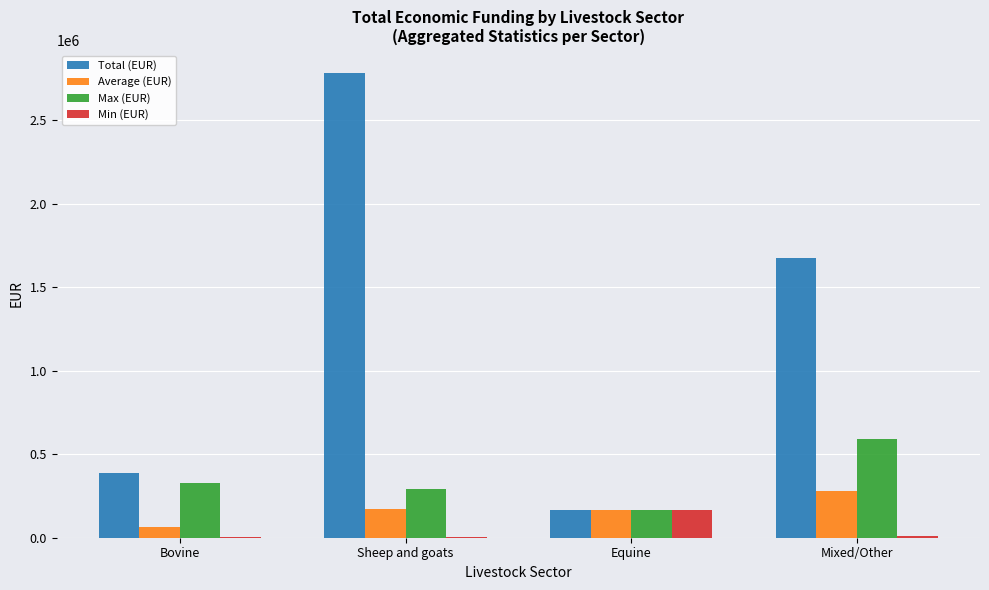

True or false: Min (EUR) has a value of 4800 at Sheep and goats.

True